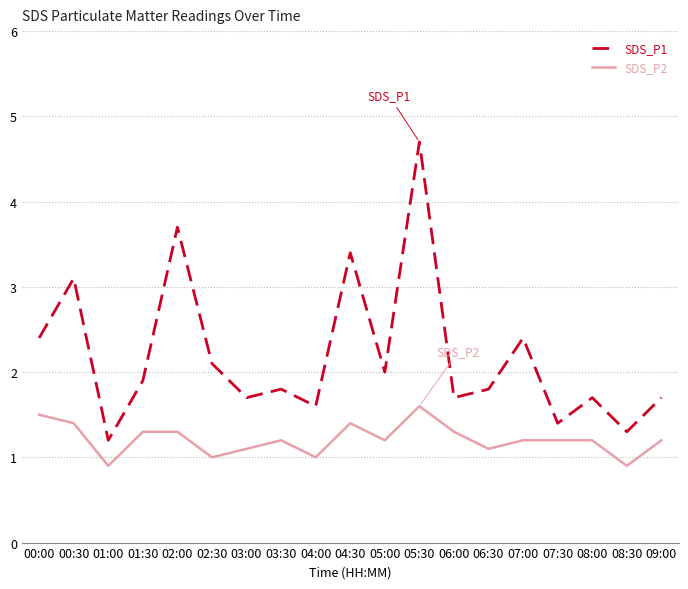

Is the value of SDS_P1 at 01:30 greater than the value of SDS_P2 at 01:00?

Yes